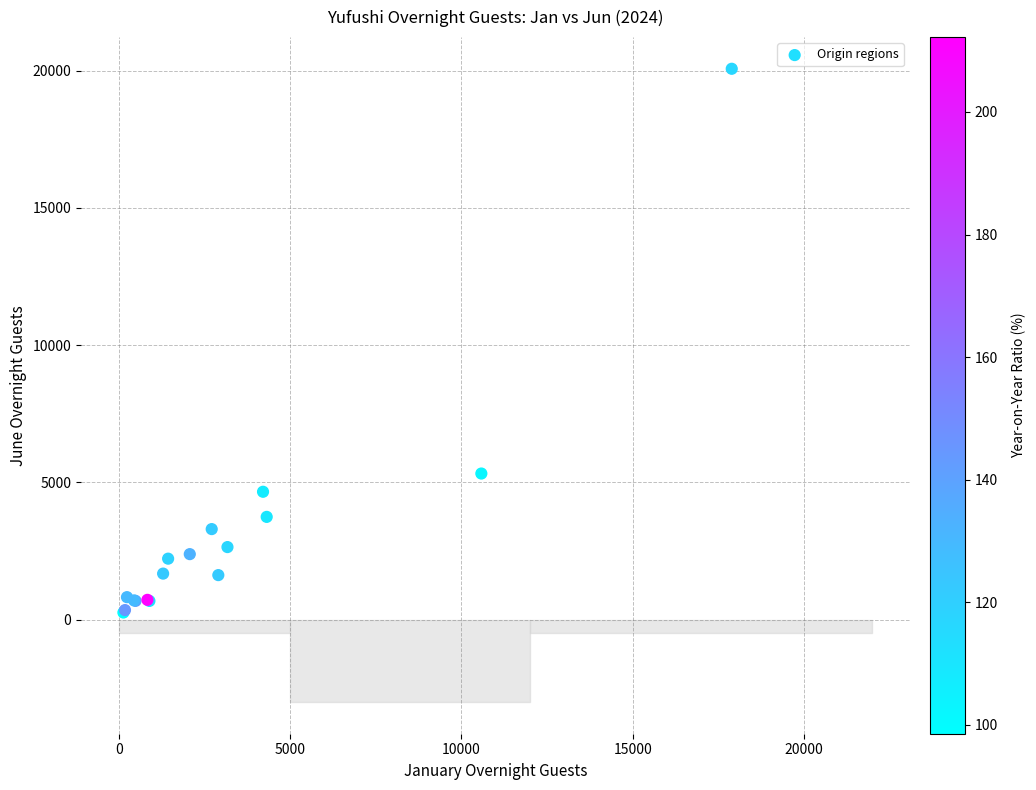

What Y value in the scatter plot is closest to 10164?

5324